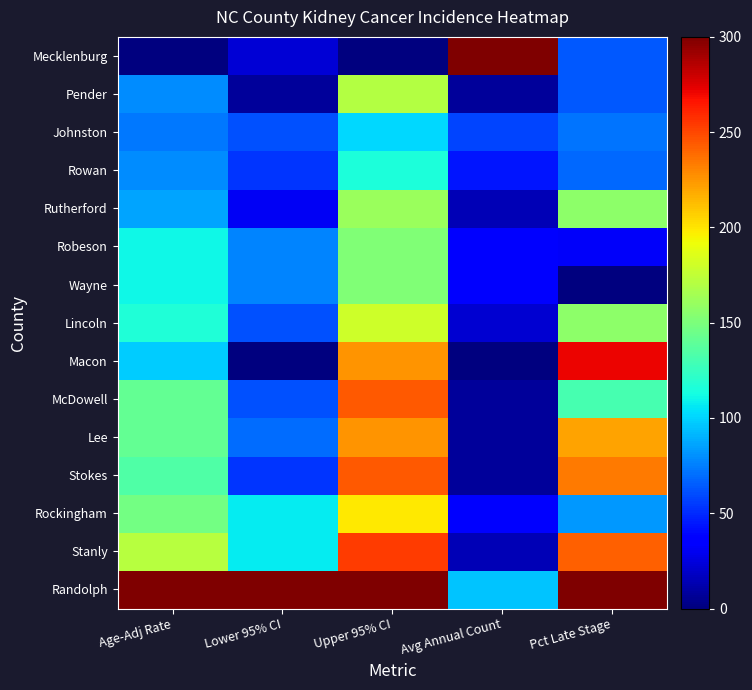

Rank the series at Upper 95% CI from lowest to highest value.

Mecklenburg, Johnston, Rowan, Wayne, Robeson, Rutherford, Pender, Lincoln, Rockingham, Lee, Macon, Stokes, McDowell, Stanly, Randolph